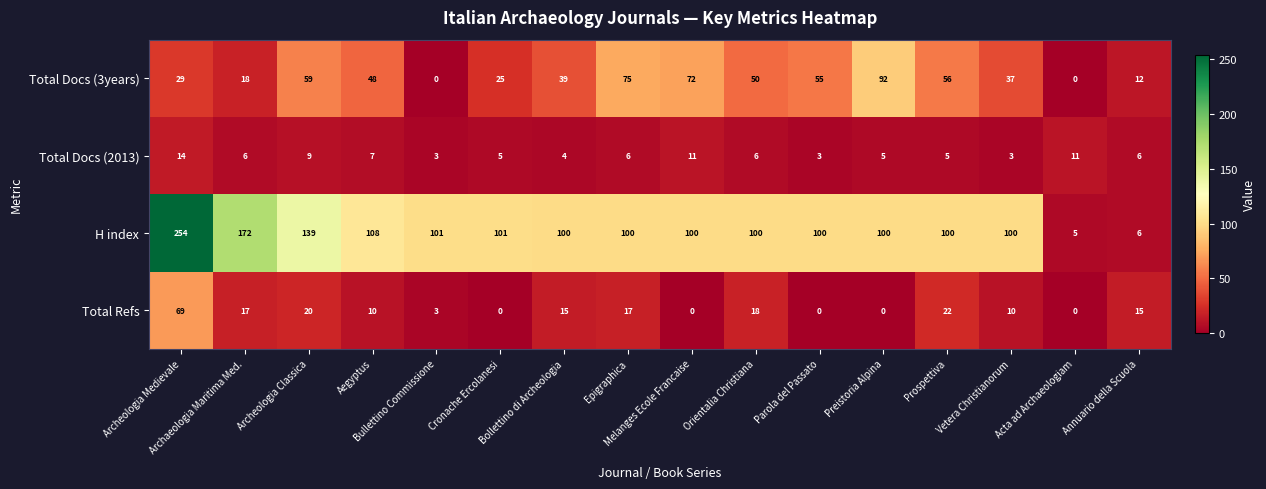

What is the difference between the maximum and minimum values in the Total Docs (2013) series?

11